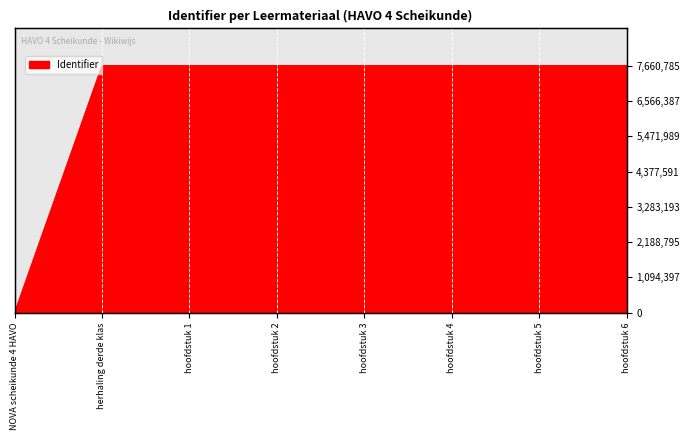

List the labels in order of value, smallest first.

NOVA scheikunde 4 HAVO, herhaling derde klas, hoofdstuk 1, hoofdstuk 2, hoofdstuk 3, hoofdstuk 4, hoofdstuk 5, hoofdstuk 6